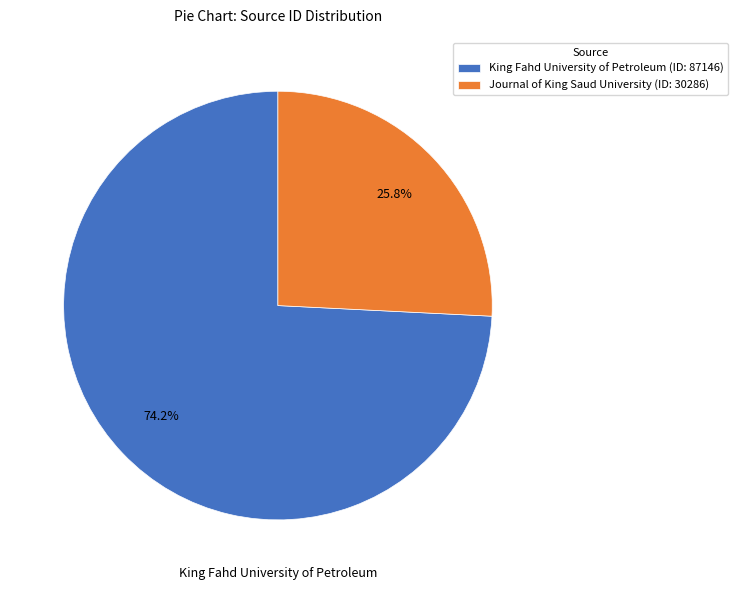

Is there a majority slice in this chart?

Yes